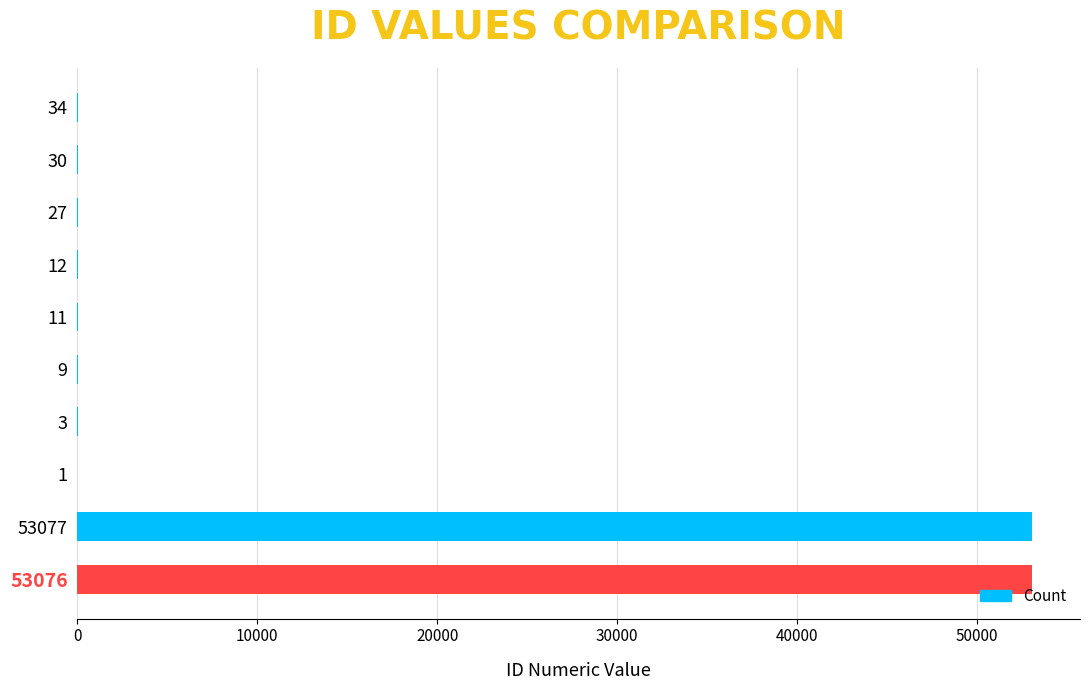

What is the sum of all values?

106280